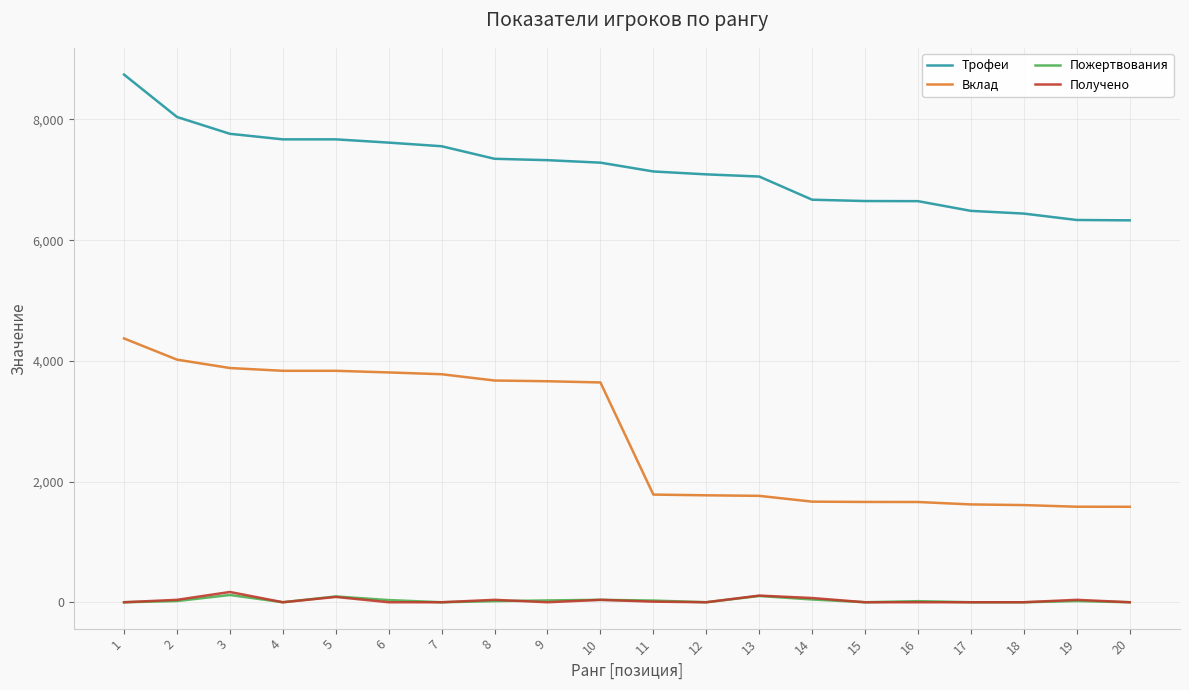

What is the minimum value for Вклад?

1582